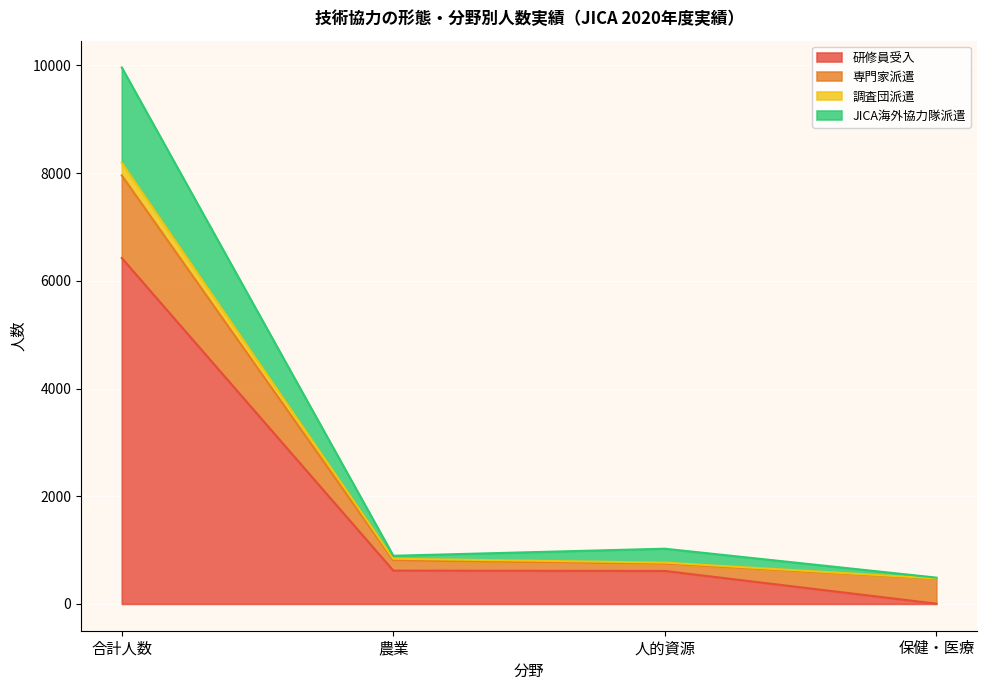

What is the smallest value displayed?

4